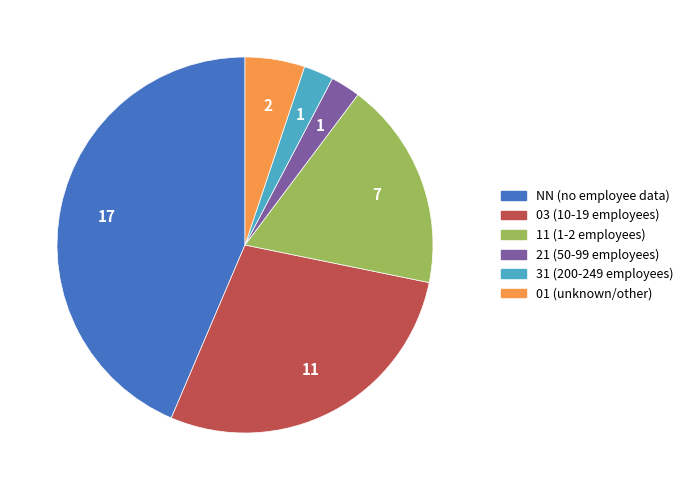

Is there a majority slice in this chart?

No